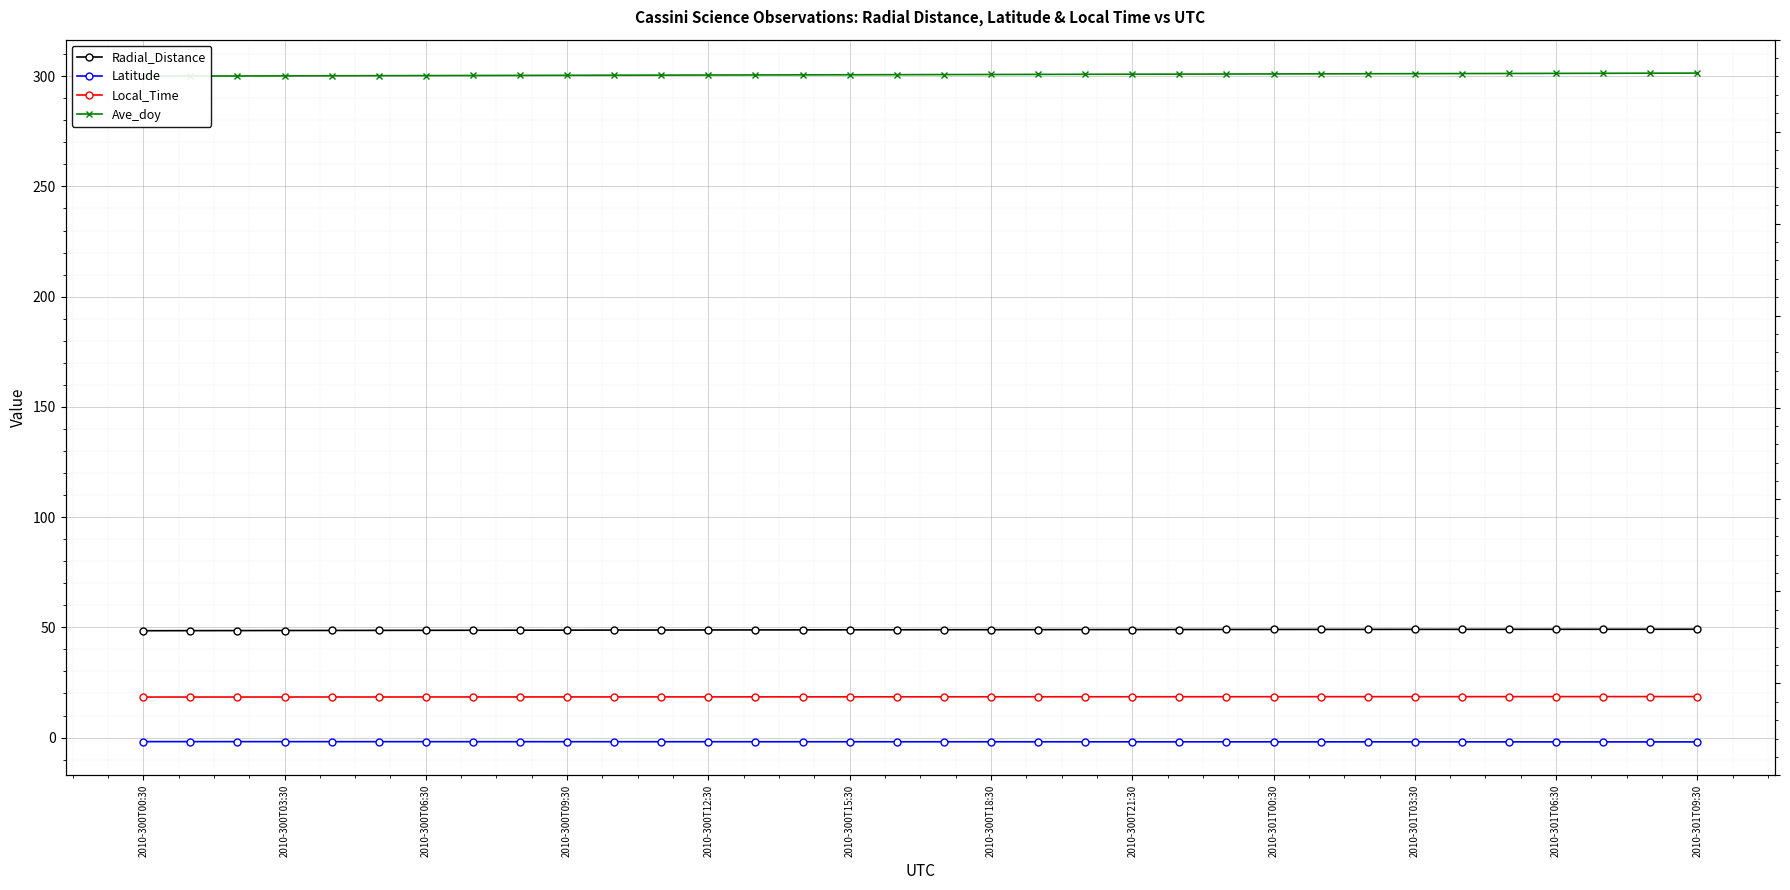

The value of Ave_doy at 29 is 517.9. True or false?

False